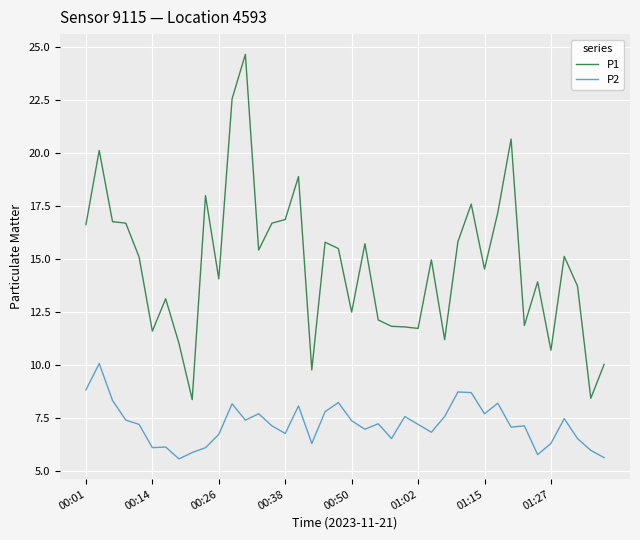

What are all the series names shown in the legend?

P1, P2